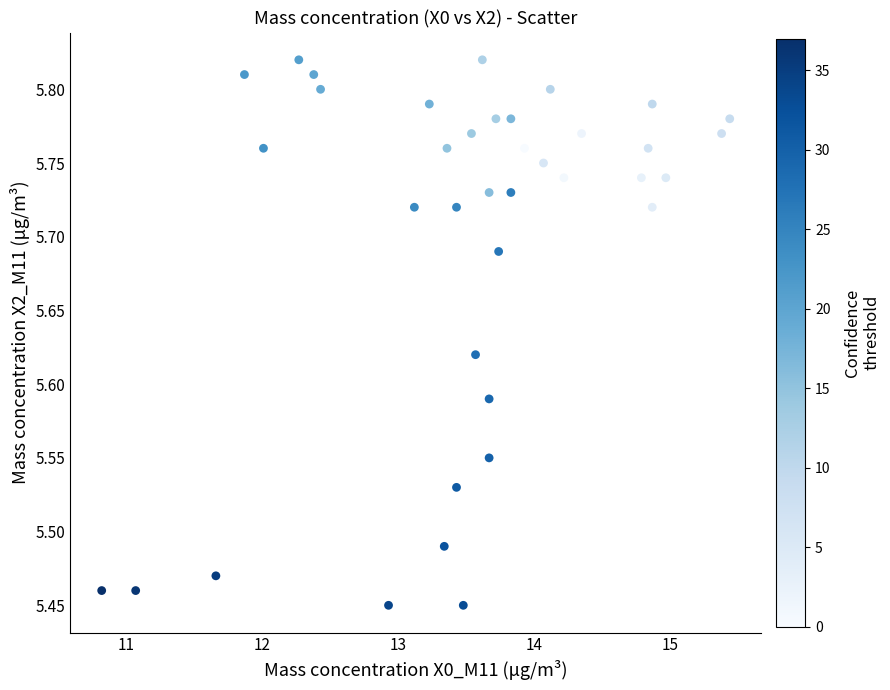

What is the range of Y values (max minus min)?

0.4